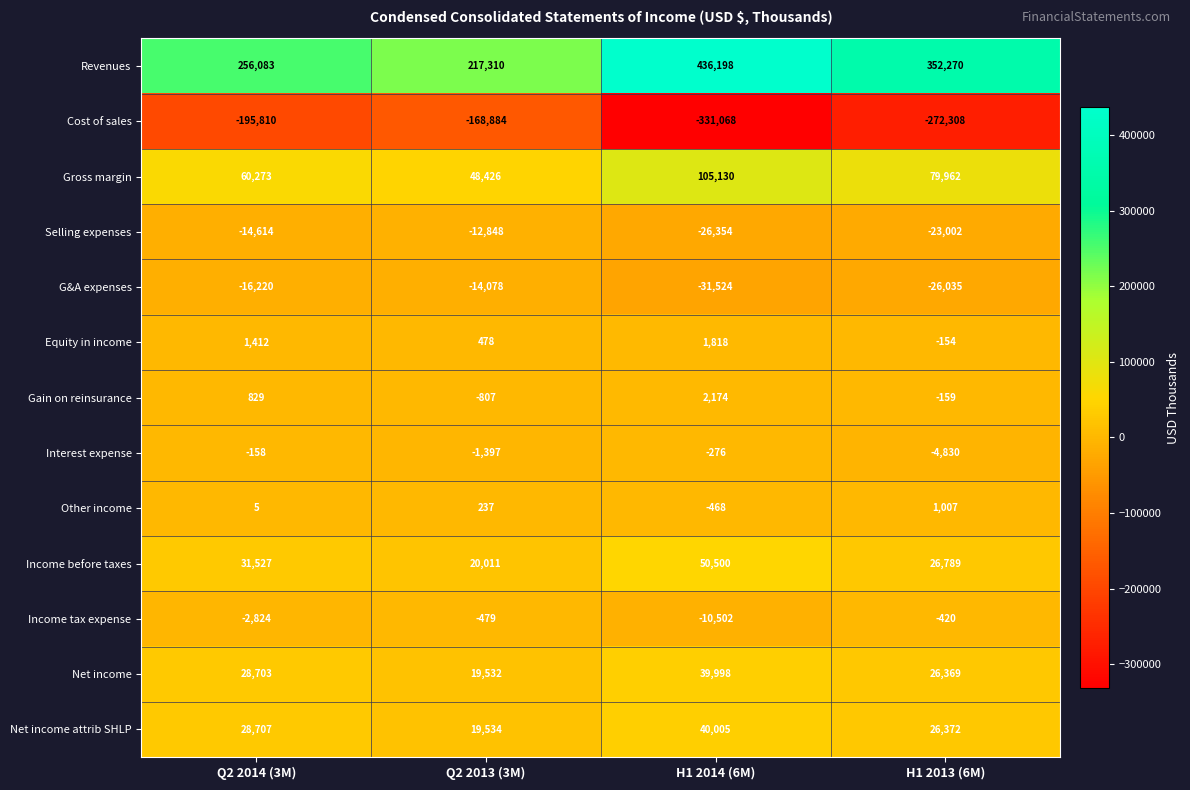

At which category is the sum across all series the highest?

H1 2014 (6M)